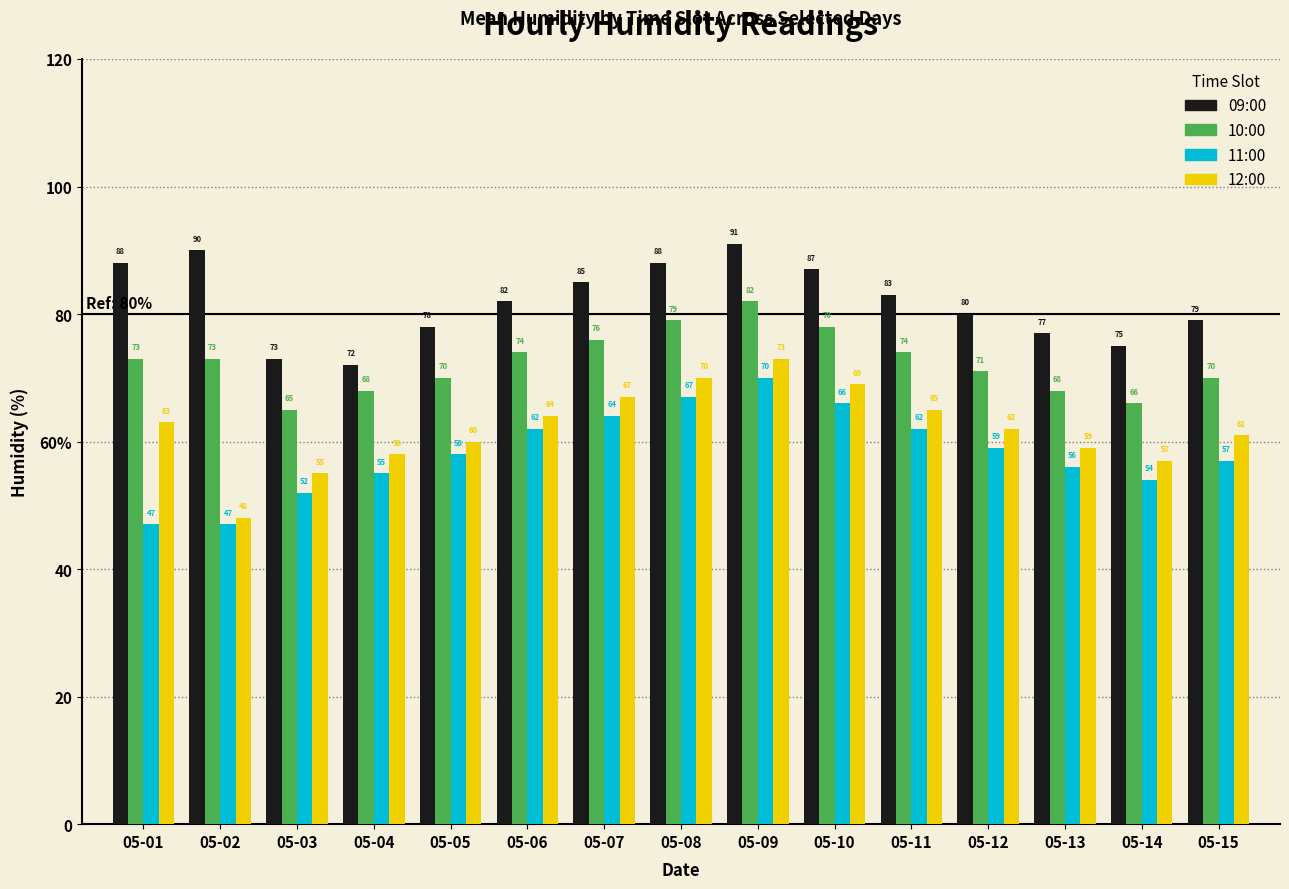

What are all the series names shown in the legend?

09:00, 10:00, 11:00, 12:00